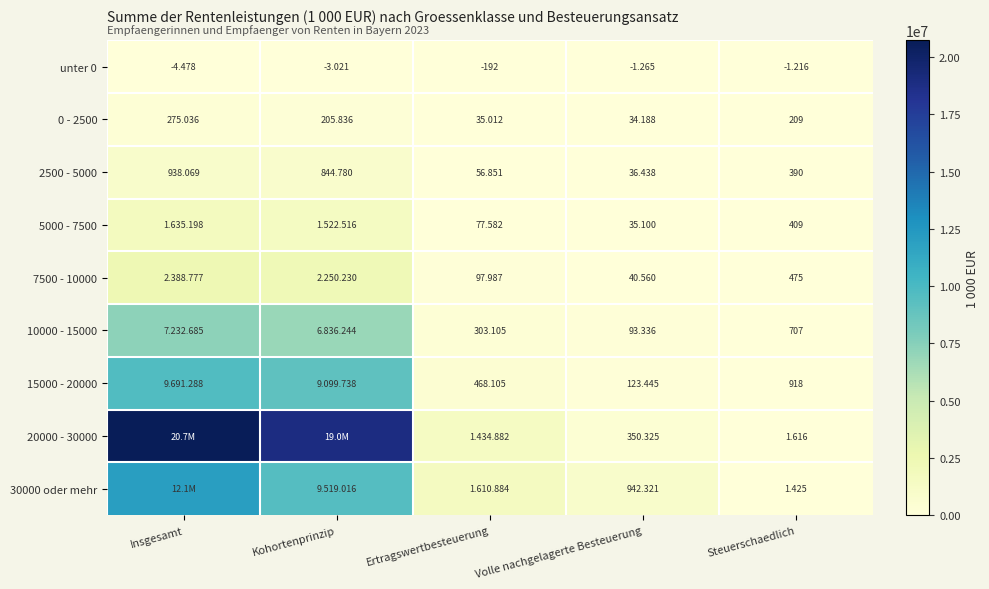

At which category is the sum across all series the highest?

Insgesamt